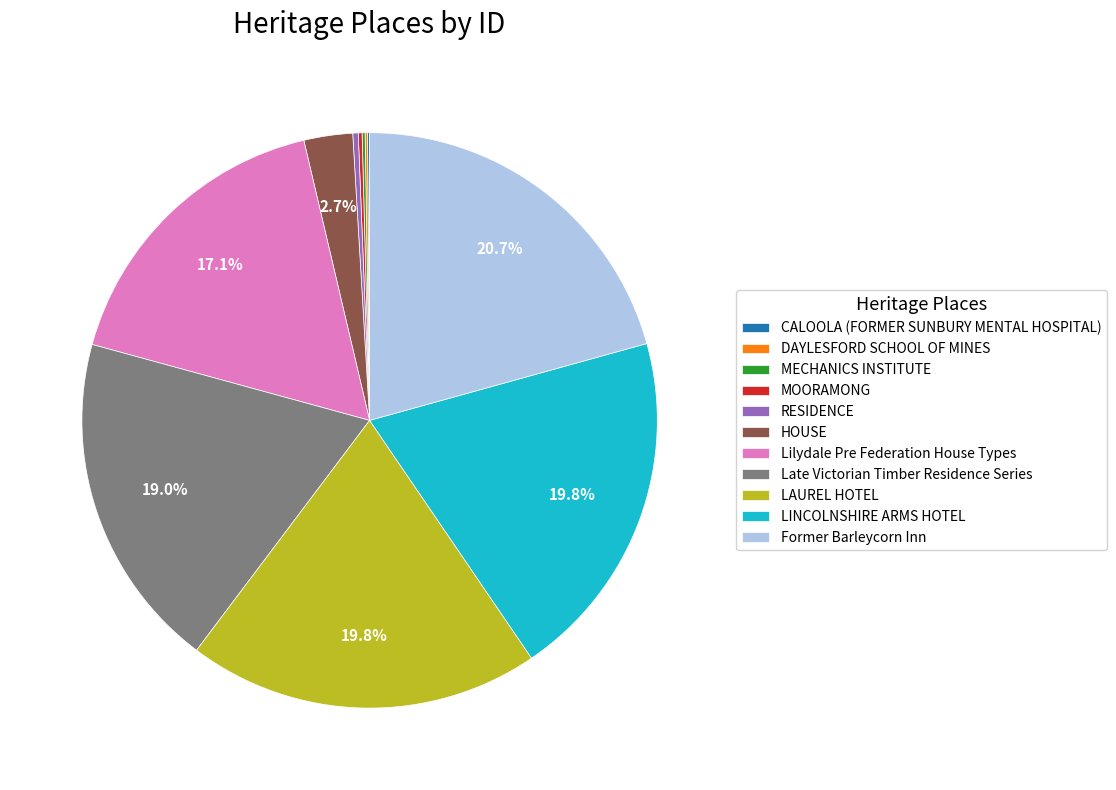

What portion of the pie excludes LINCOLNSHIRE ARMS HOTEL?

80.2%